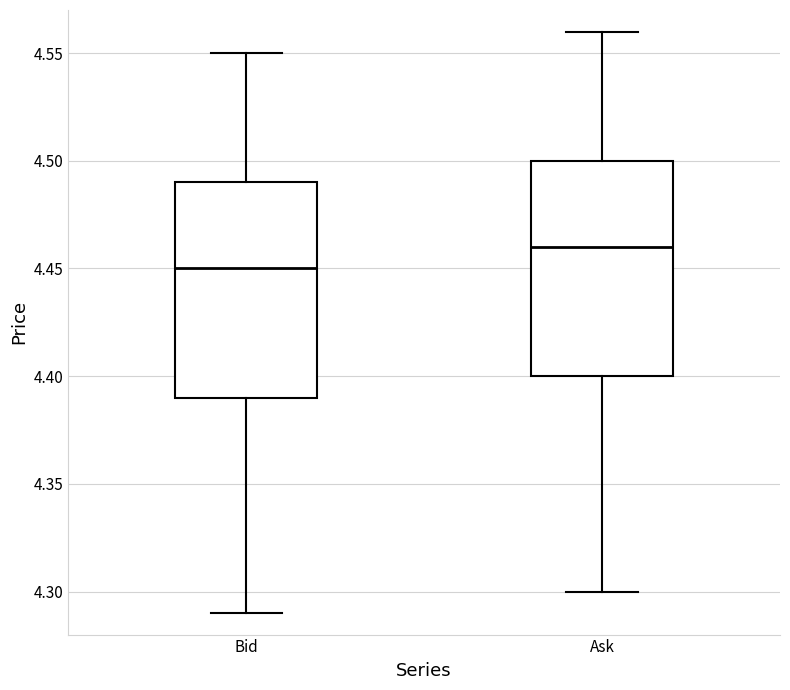

Where does the upper whisker of the box for Bid end on the y-axis? The values are not printed on the chart, so give them approximately, as read against the axis.

4.55